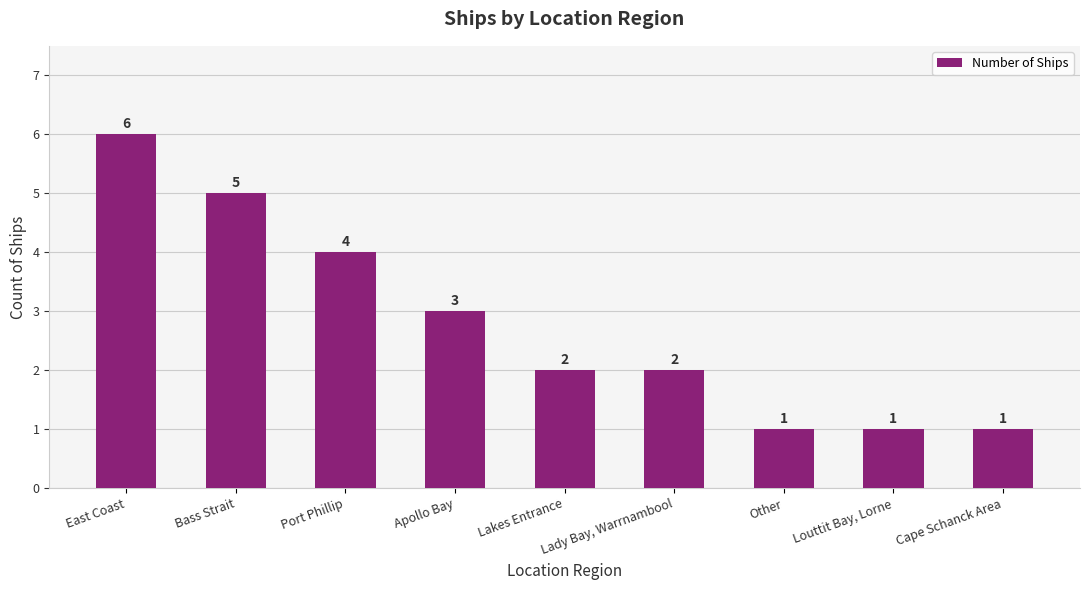

What is the ratio of the value at Other to the value at Apollo Bay?

0.3